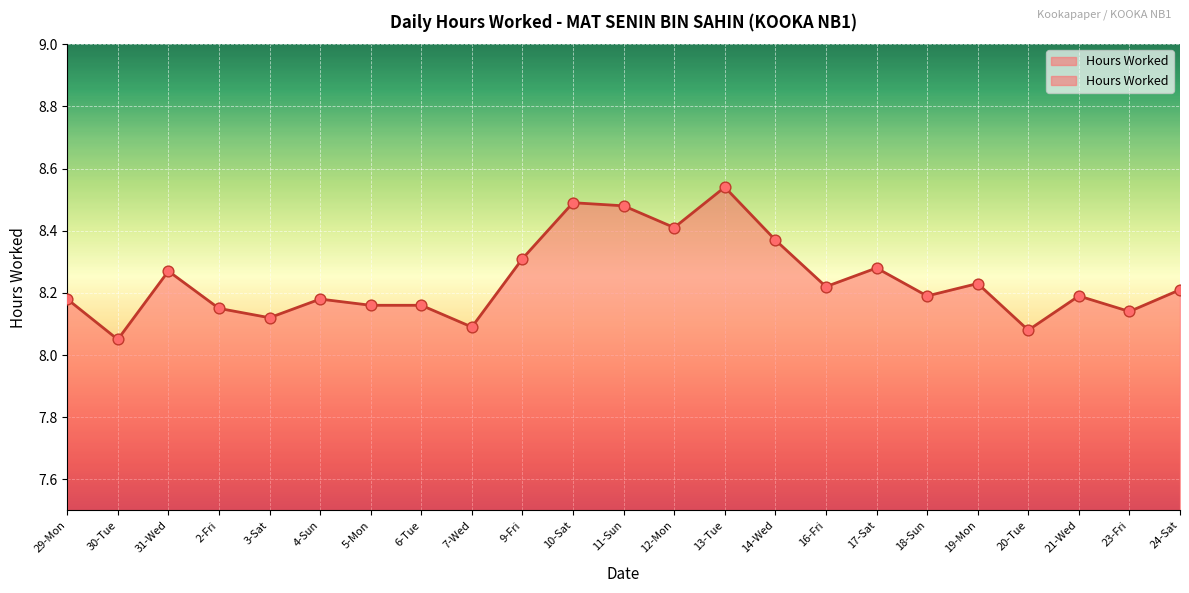

Between 14-Wed and 2-Fri, which is larger?

14-Wed